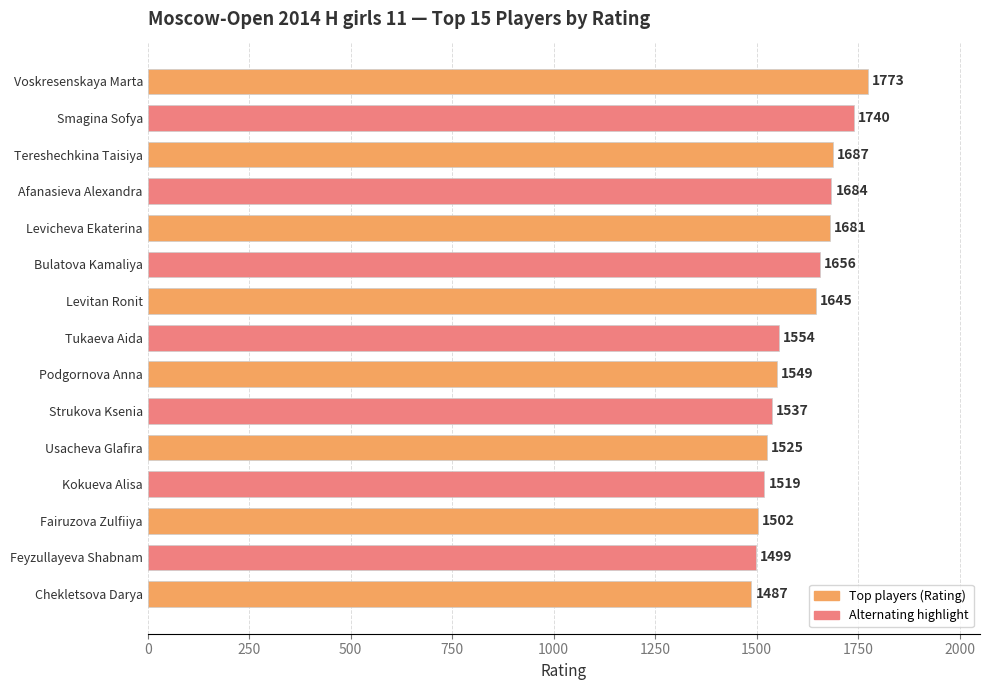

Approximately how many times larger is the value at Chekletsova Darya compared to Smagina Sofya?

0.9